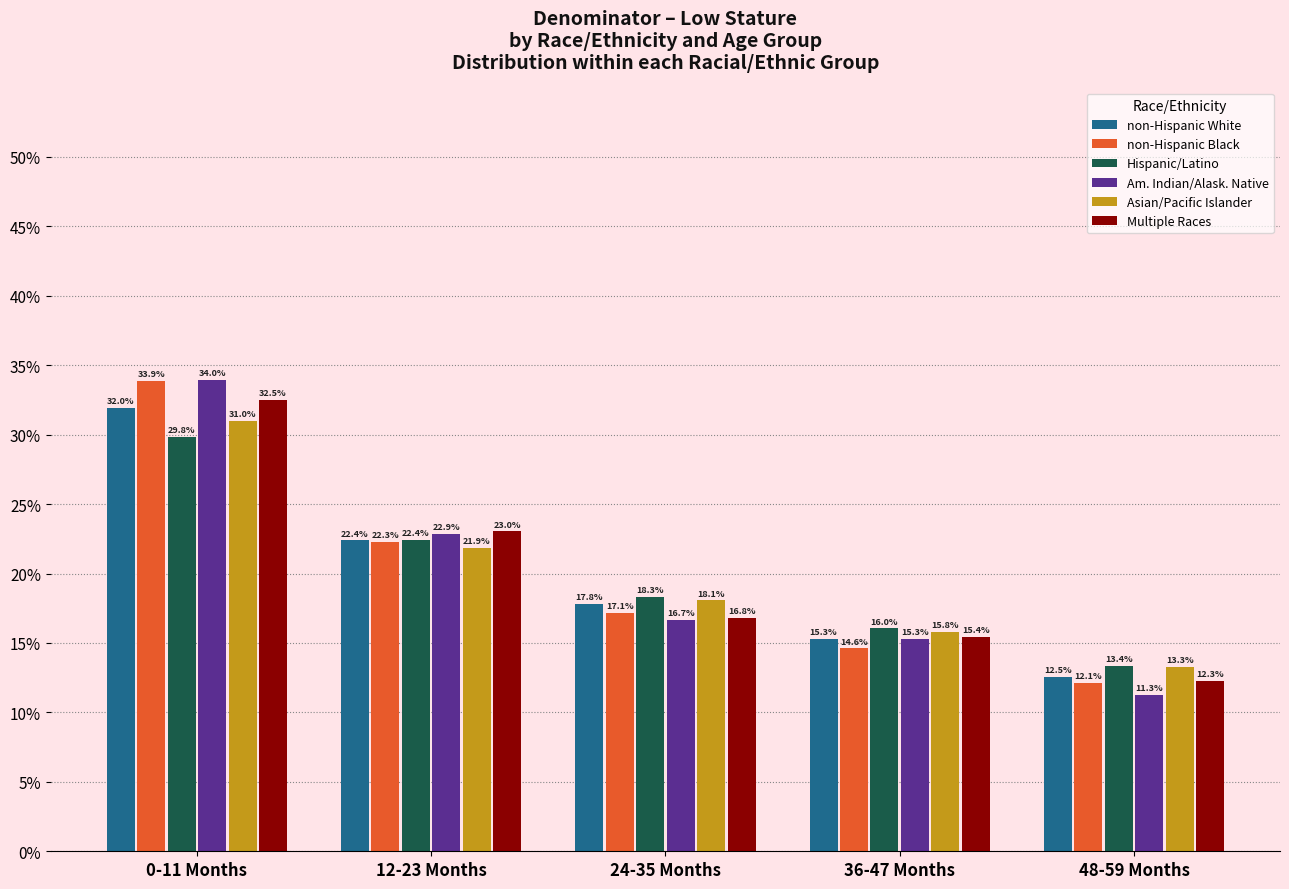

Reading right to left, what are all the values shown in this chart?

non-Hispanic White: 12.5	15.3	17.8	22.4	32.0
non-Hispanic Black: 12.1	14.6	17.1	22.3	33.9
Hispanic/Latino: 13.4	16.0	18.3	22.4	29.8
Am. Indian/Alask. Native: 11.3	15.3	16.7	22.9	34.0
Asian/Pacific Islander: 13.3	15.8	18.1	21.9	31.0
Multiple Races: 12.3	15.4	16.8	23.0	32.5